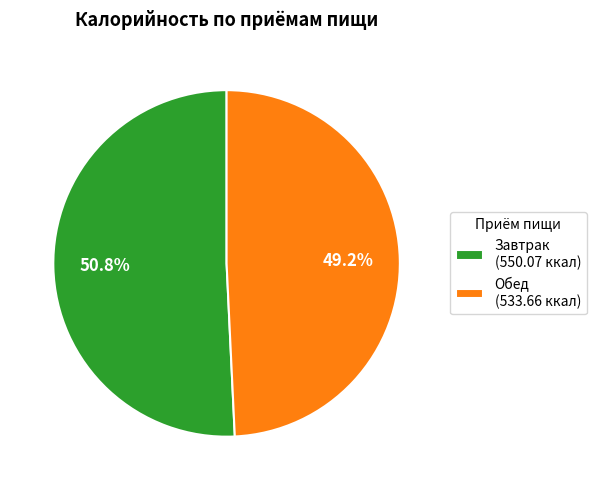

What is the ratio of the value at Завтрак to the value at Обед?

1.0